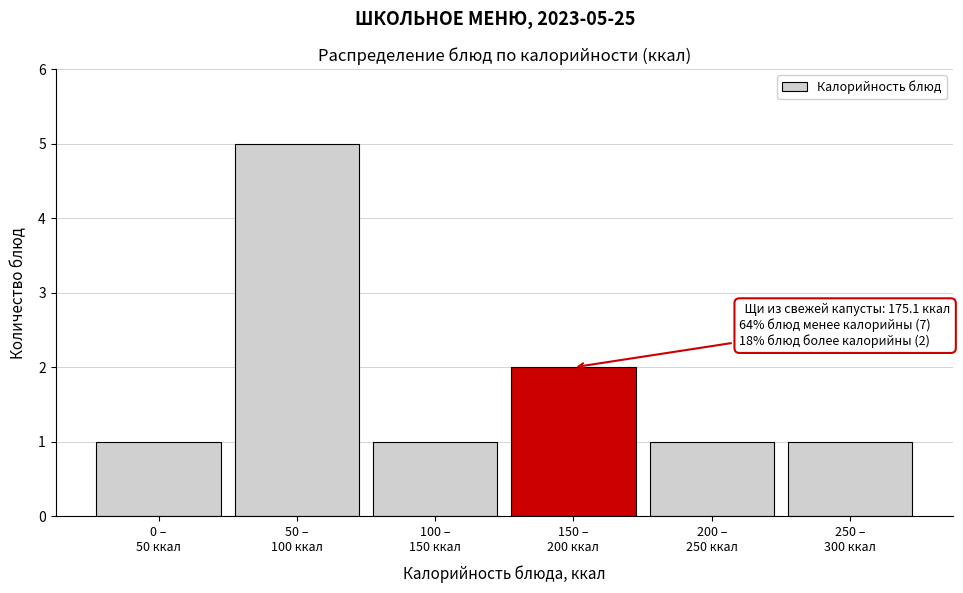

Reading left to right, transcribe all the data shown in this chart.

1	5	1	2	1	1